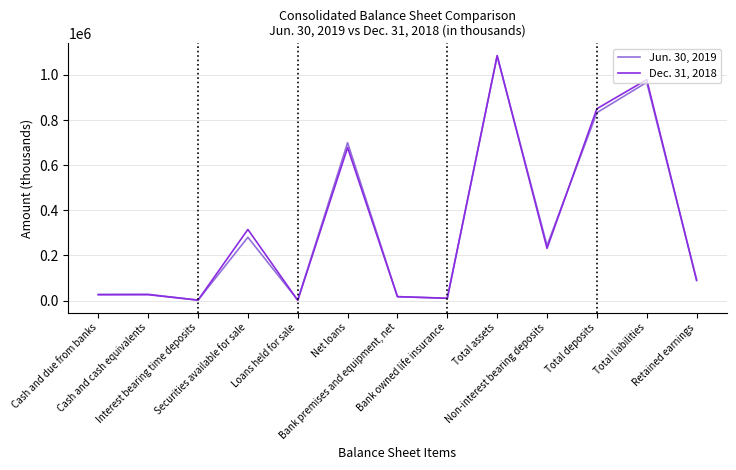

Where does the Dec. 31, 2018 series first go above 89101?

Securities available for sale